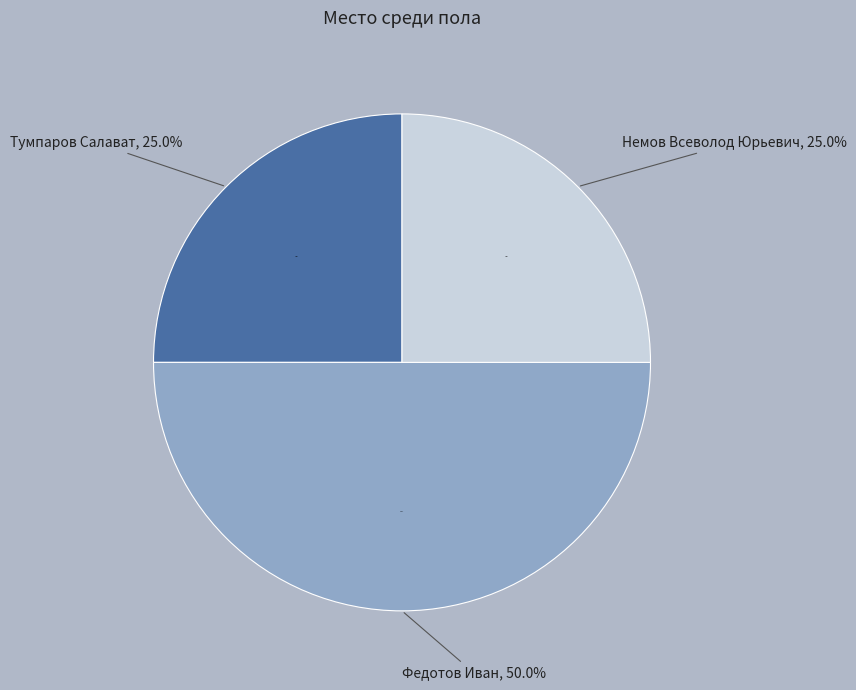

Which has a higher value, Немов Всеволод Юрьевич or Тумпаров Салават?

Немов Всеволод Юрьевич